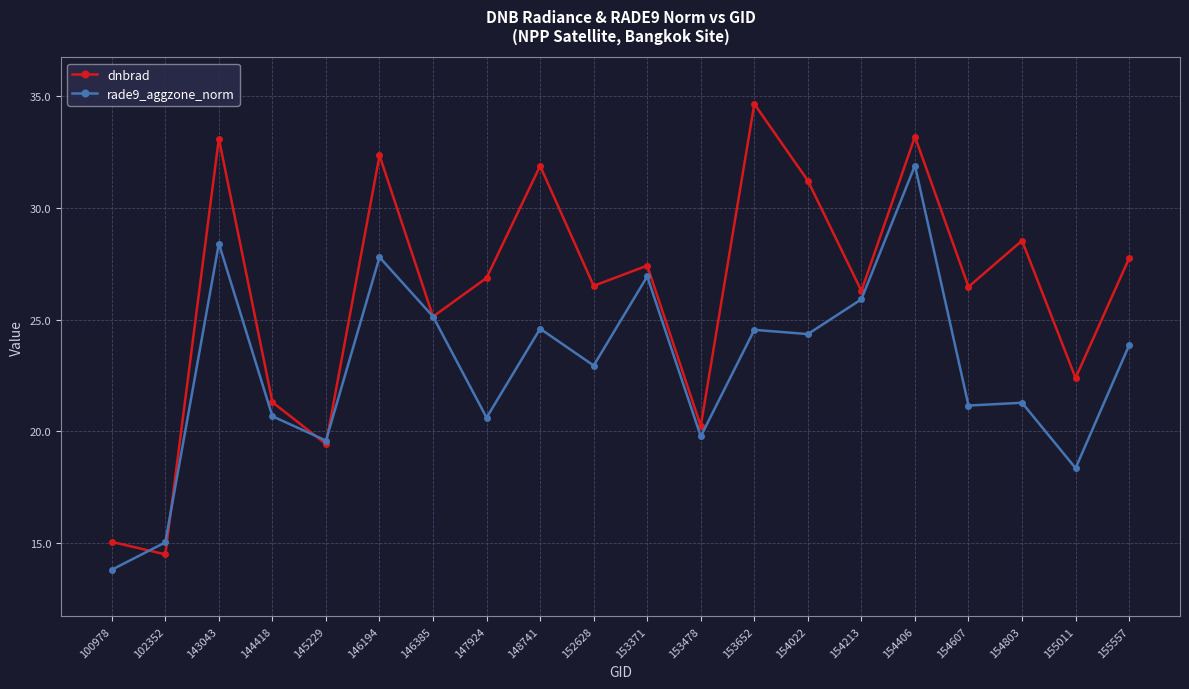

At which label does dnbrad first exceed 26?

143043